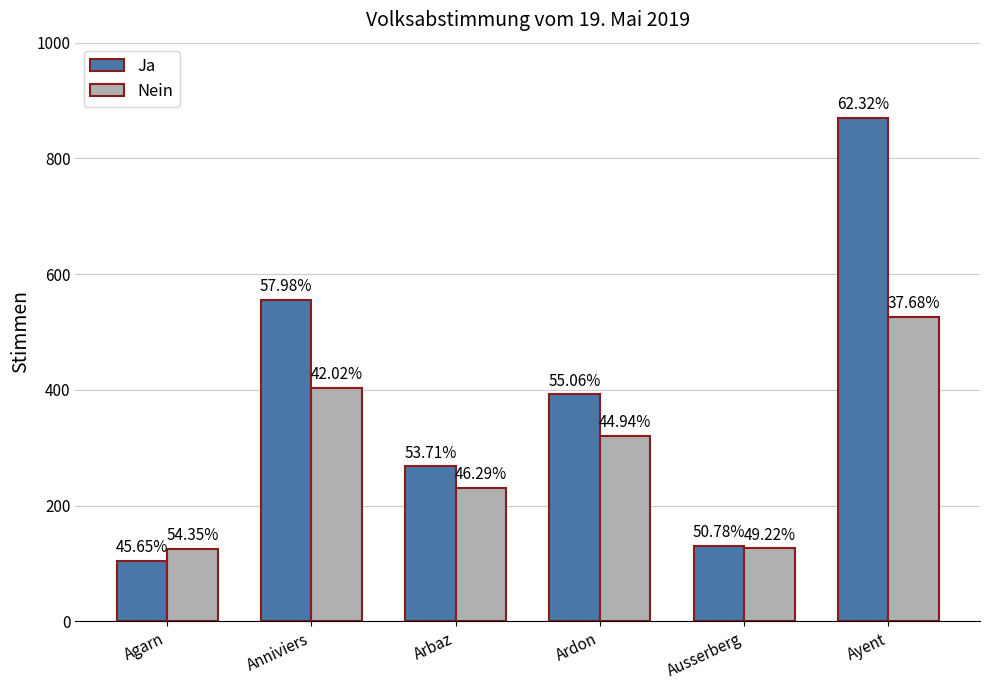

Are the bars grouped side by side (vs. stacked)?

Yes